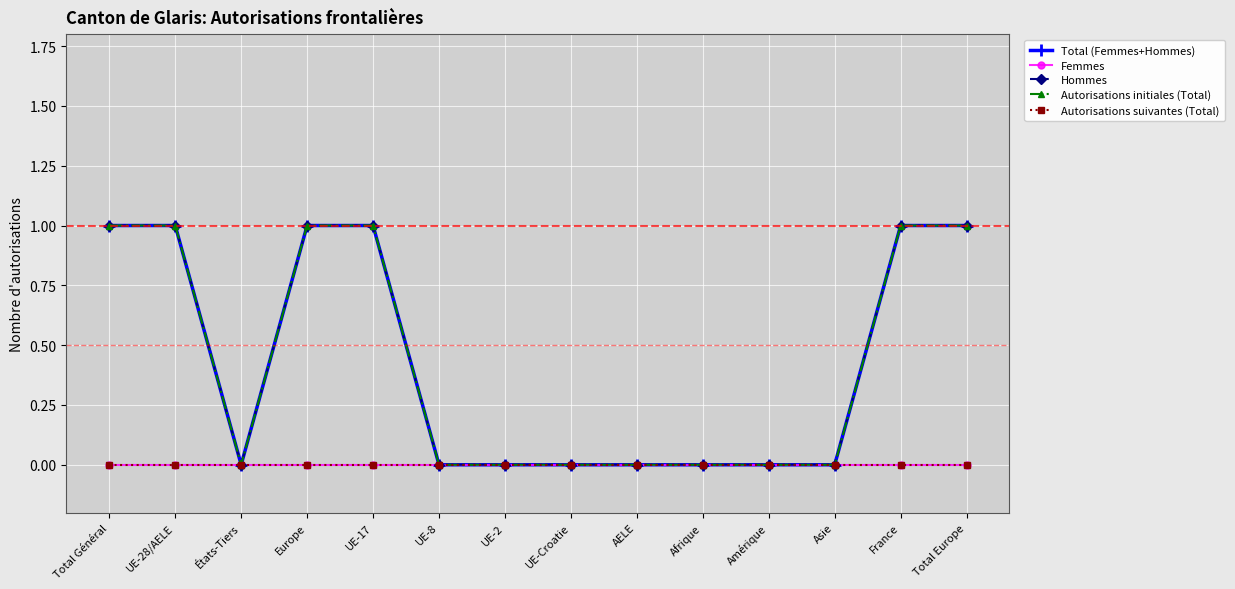

Reading right to left, list all the values displayed in this chart.

Total (Femmes+Hommes): 1	1	0	0	0	0	0	0	0	1	1	0	1	1
Femmes: 0	0	0	0	0	0	0	0	0	0	0	0	0	0
Hommes: 1	1	0	0	0	0	0	0	0	1	1	0	1	1
Autorisations initiales (Total): 1	1	0	0	0	0	0	0	0	1	1	0	1	1
Autorisations suivantes (Total): 0	0	0	0	0	0	0	0	0	0	0	0	0	0